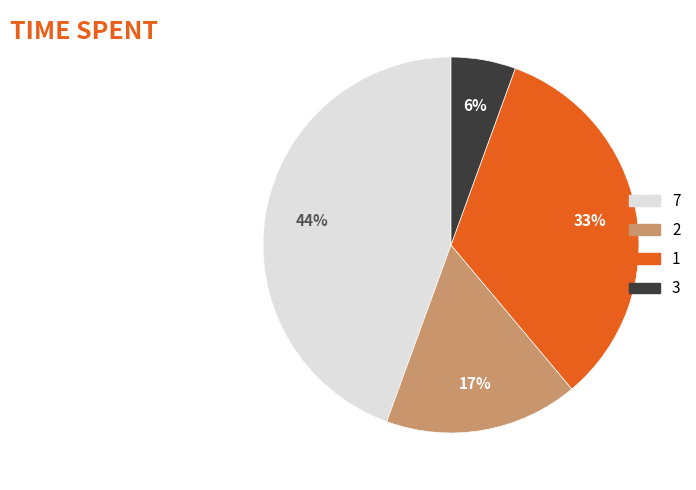

Which category has the biggest portion of the pie?

7